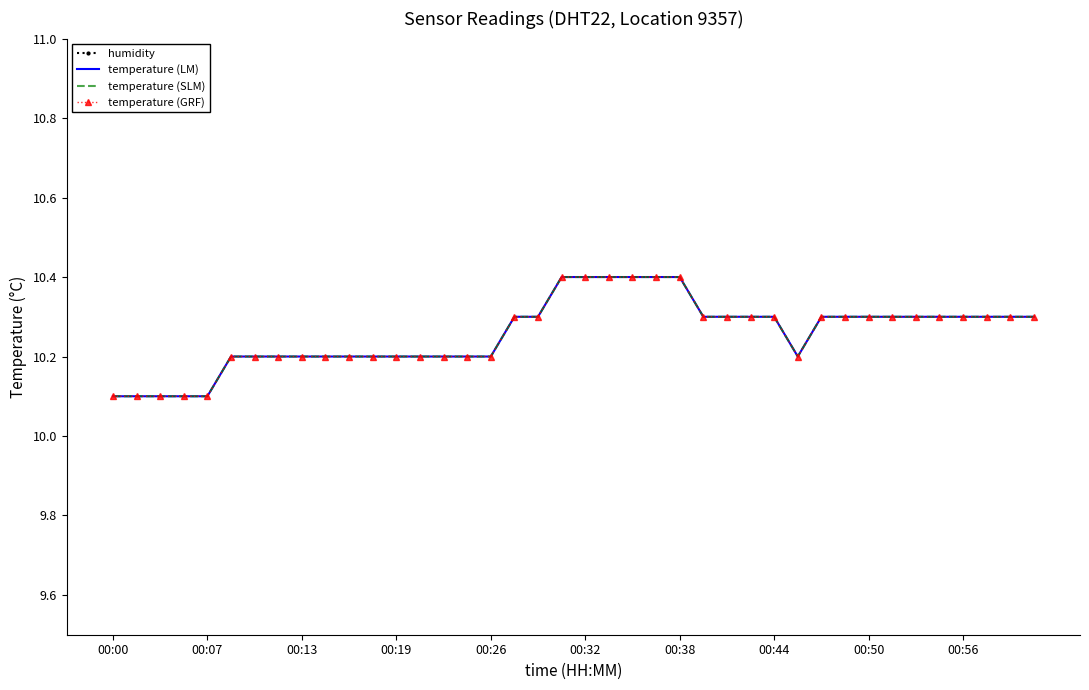

What is the minimum value shown in the chart?

10.1